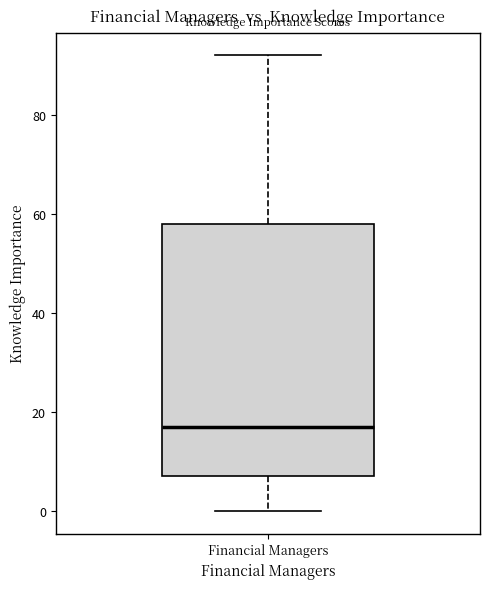

Where does the median line of the box for Financial Managers sit on the y-axis? The values are not printed on the chart, so give them approximately, as read against the axis.

18